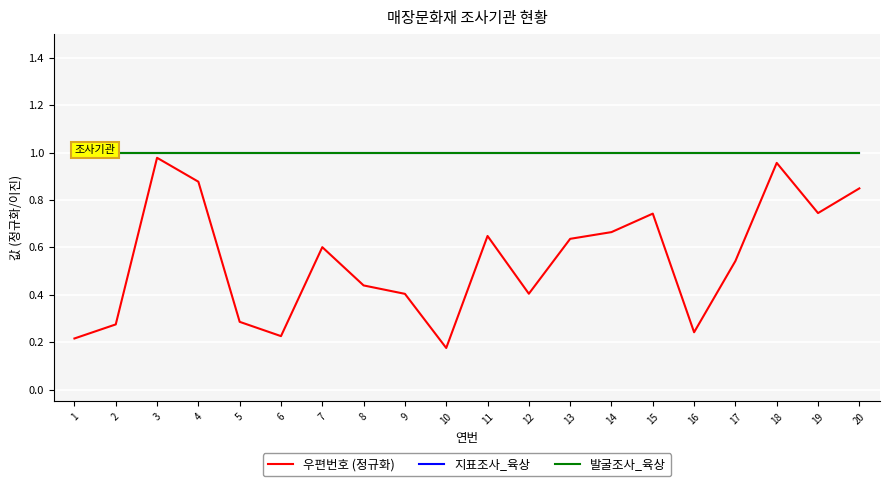

True or false: 발굴조사_육상 and 지표조사_육상 intersect in this chart.

False